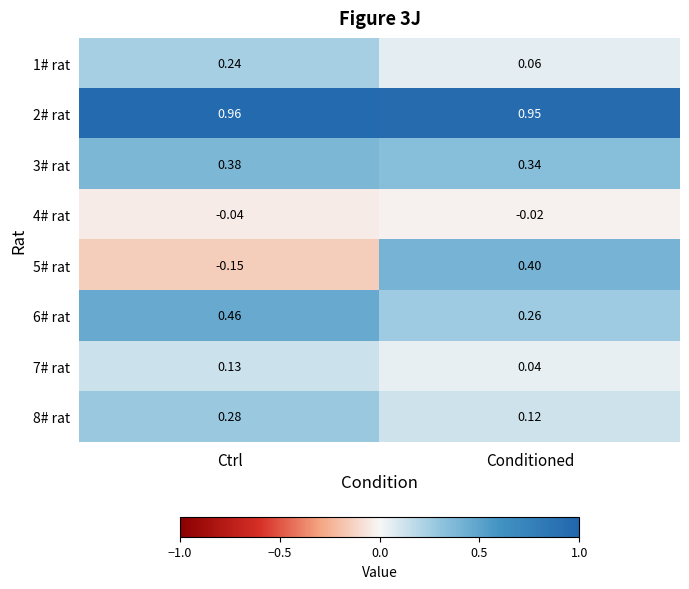

Where is 5# rat nearest to the value 0?

Ctrl